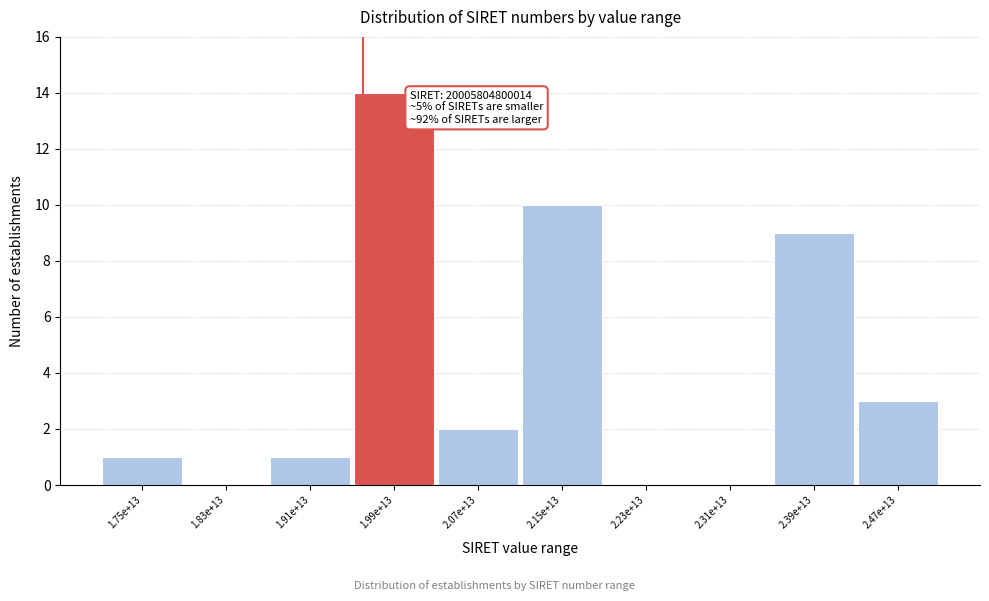

Reading left to right, what are all the values shown in this chart?

1.75e+13=1	1.83e+13=0	1.91e+13=1	1.99e+13=14	2.07e+13=2	2.15e+13=10	2.23e+13=0	2.31e+13=0	2.39e+13=9	2.47e+13=3